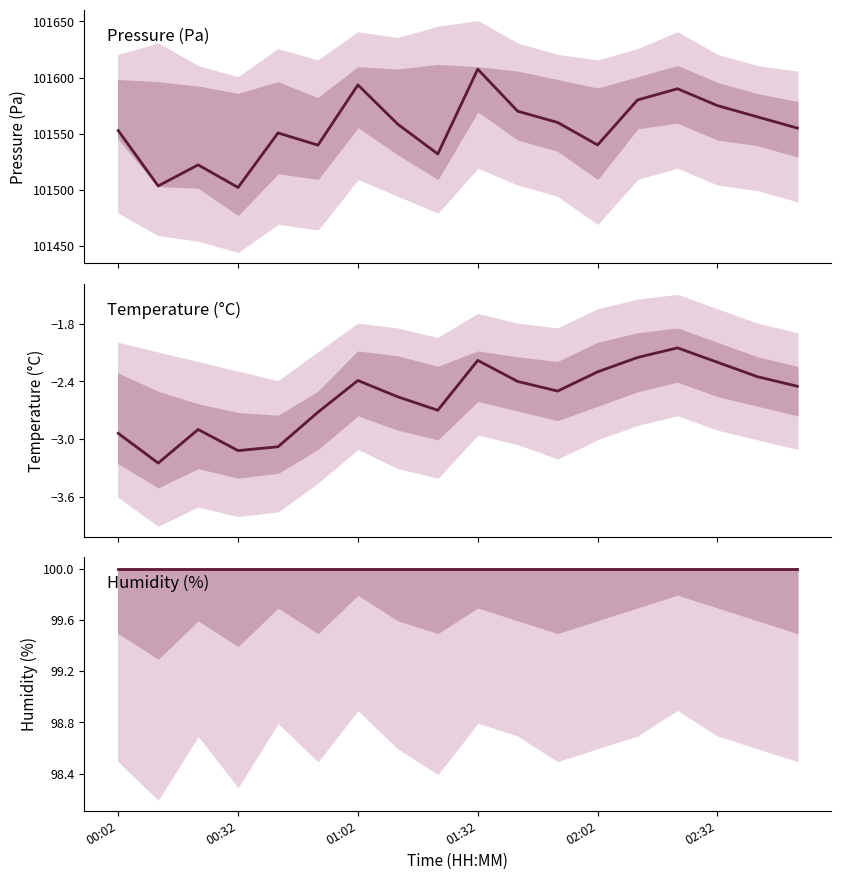

What is the difference between the Pressure (Pa) values at 02:32 and 00:02?

22.2